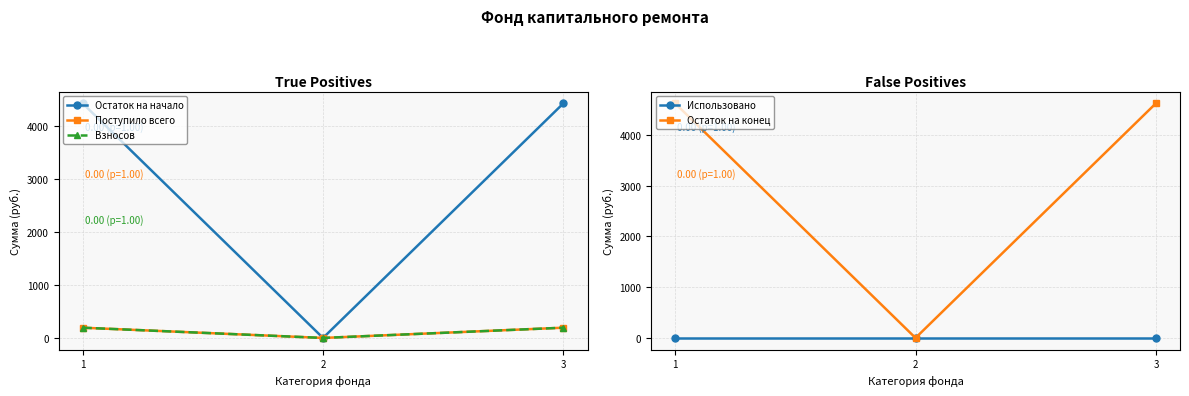

List the labels in order of Использовано value, largest first.

1, 2, 3